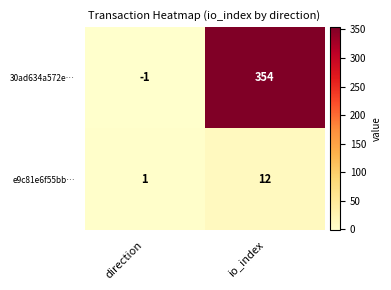

Which category has the highest value across all series?

io_index